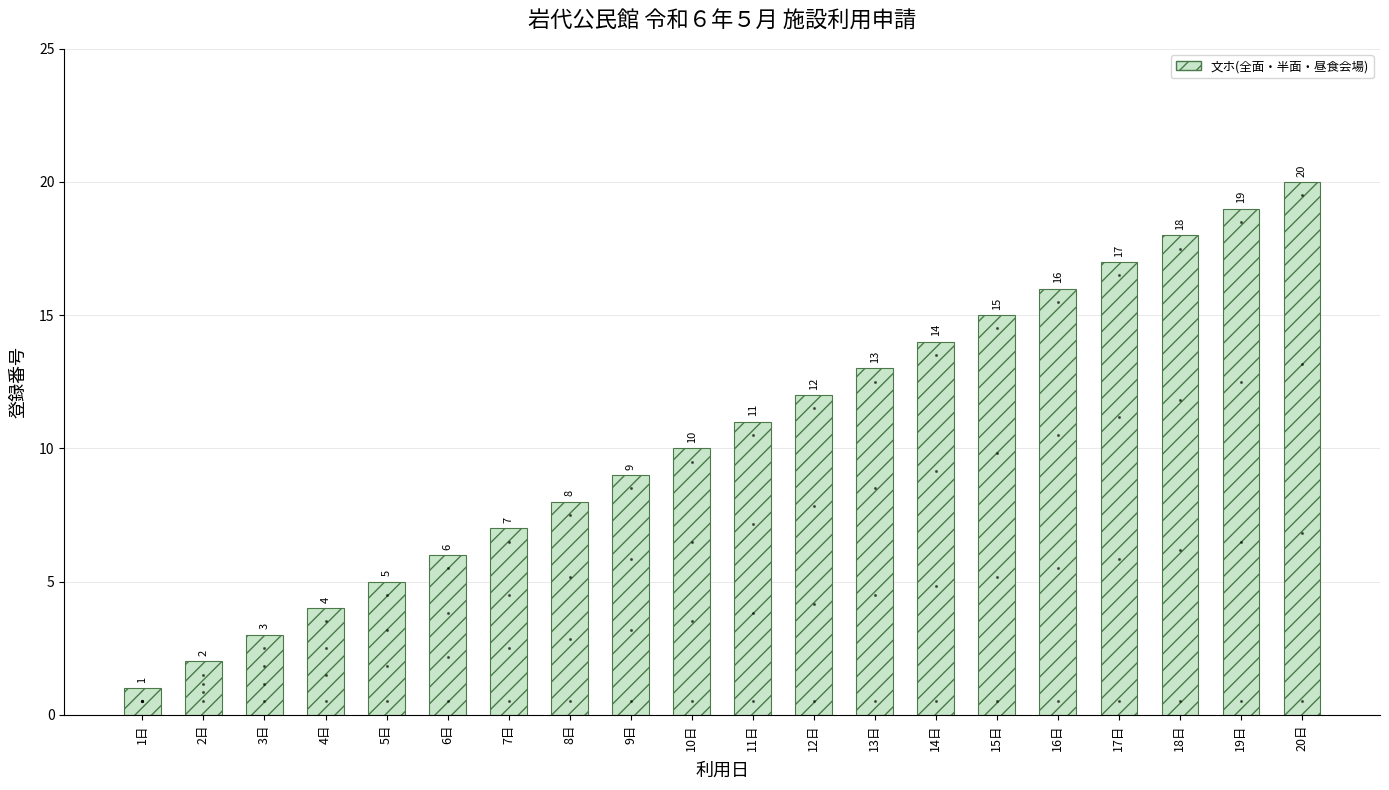

What is the sum of the values at 5日 and 18日?

23